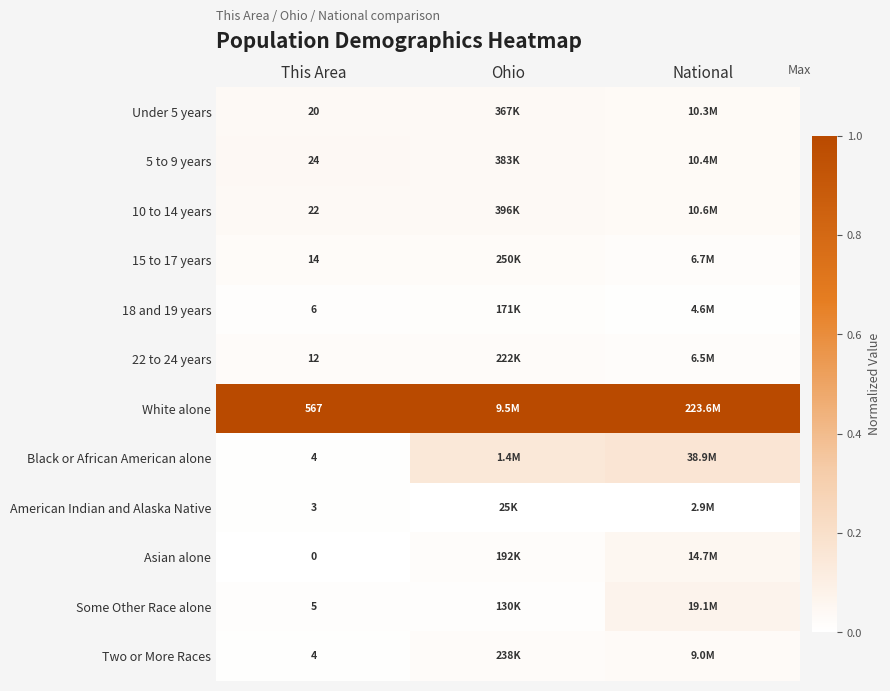

Is the value of Some Other Race alone at This Area greater than the value of Black or African American alone at This Area?

Yes